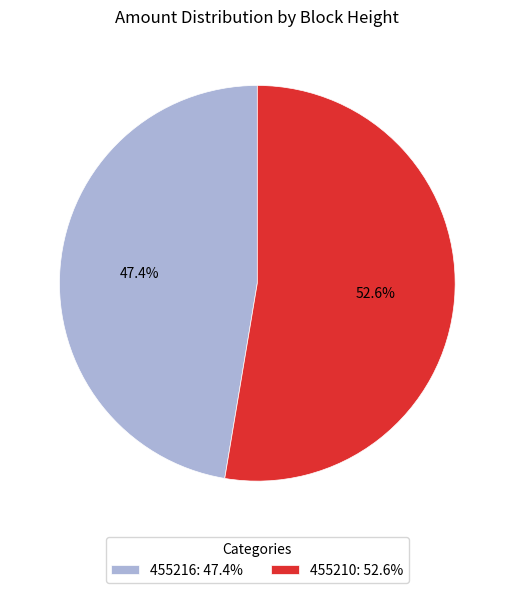

True or false: 455210 accounts for 53% of the total.

True